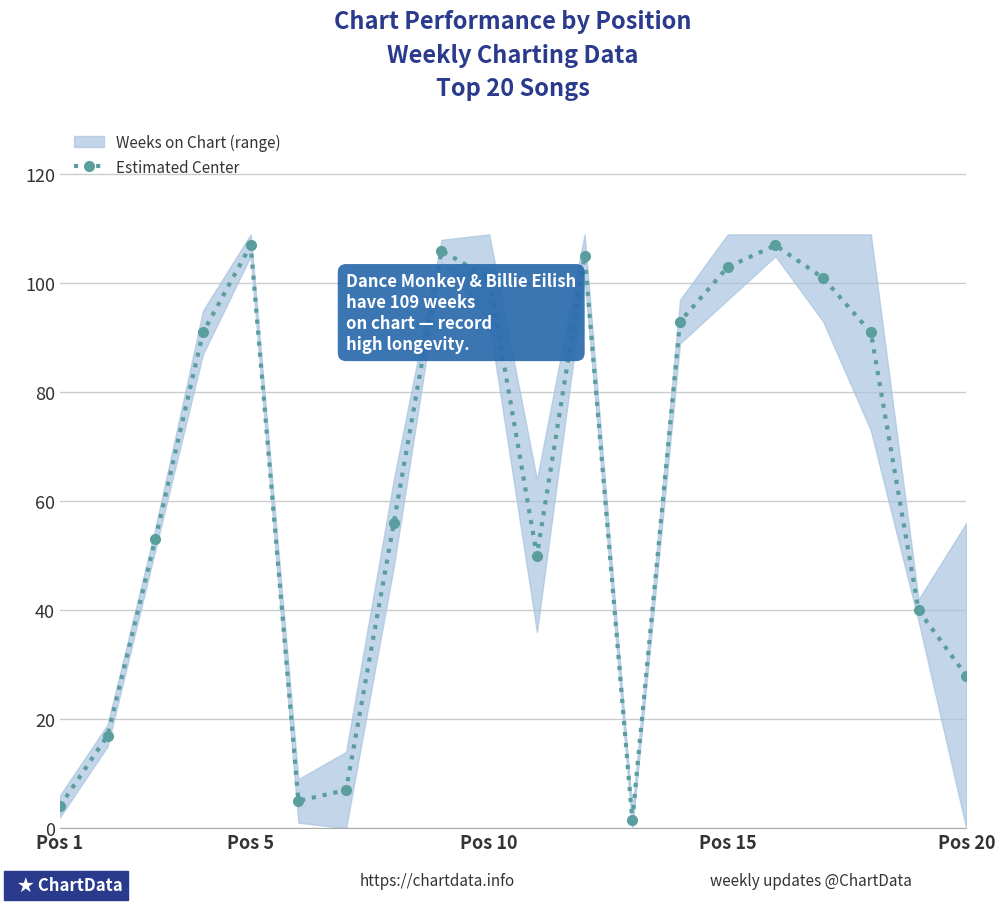

In Estimated Center, how many points are higher than both neighbors (excluding endpoints)?

4